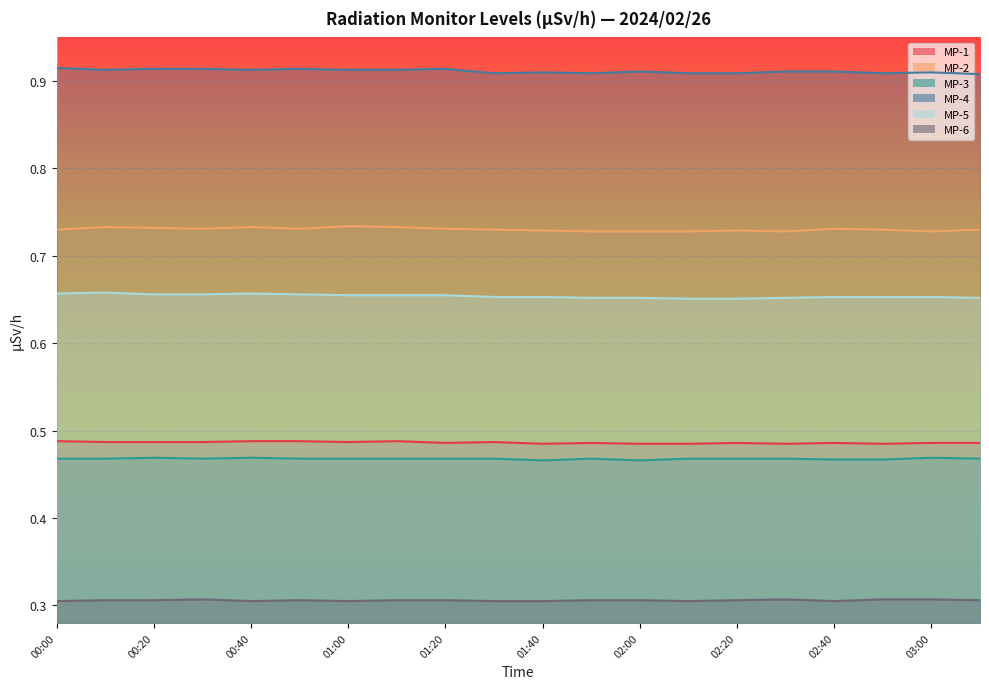

How many categories are shown in the chart?

20